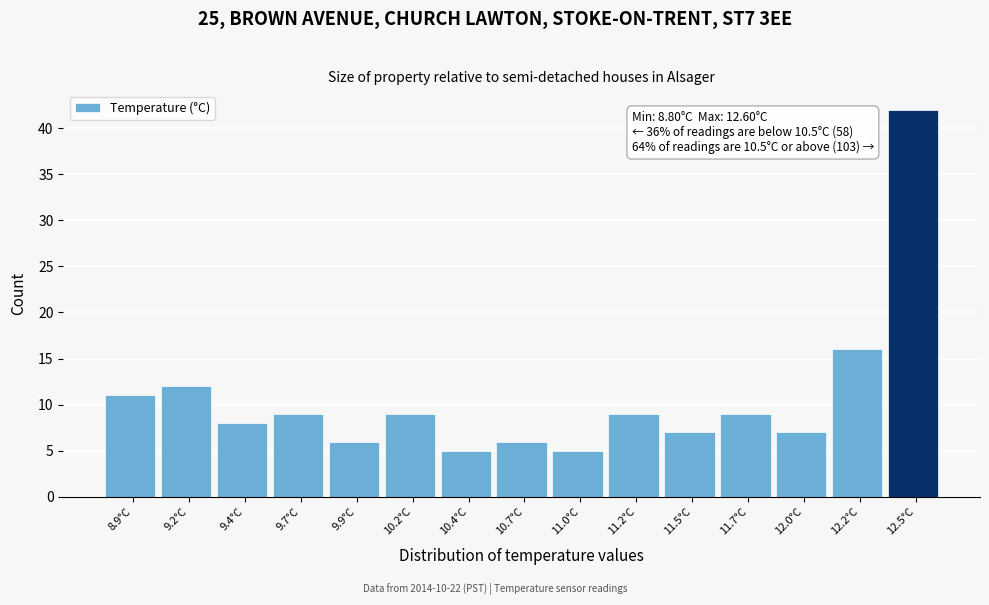

Reading right to left, extract all data points from this chart.

12.5°C=42	12.2°C=16	12.0°C=7	11.7°C=9	11.5°C=7	11.2°C=9	11.0°C=5	10.7°C=6	10.4°C=5	10.2°C=9	9.9°C=6	9.7°C=9	9.4°C=8	9.2°C=12	8.9°C=11